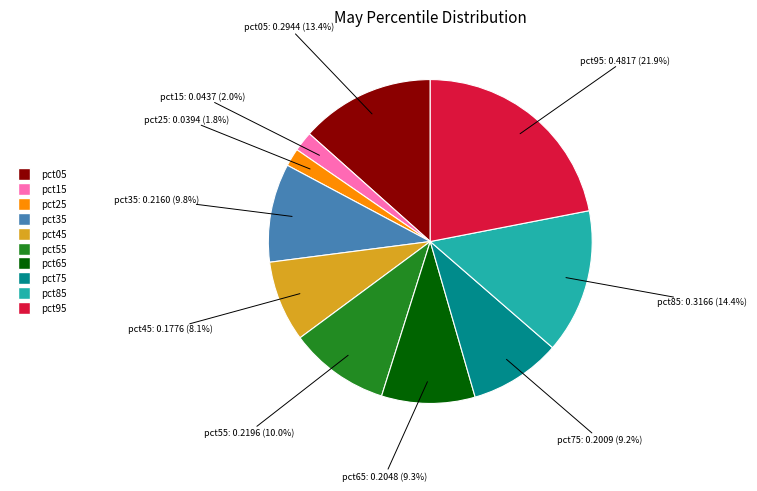

Which has a higher value, pct85 or pct45?

pct85